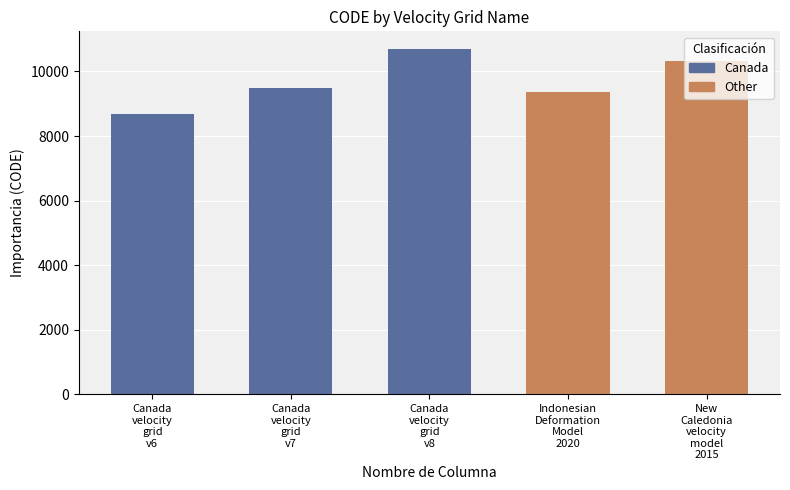

List the labels in order of value, smallest first.

Canada
velocity
grid
v6, Indonesian
Deformation
Model
2020, Canada
velocity
grid
v7, New
Caledonia
velocity
model
2015, Canada
velocity
grid
v8